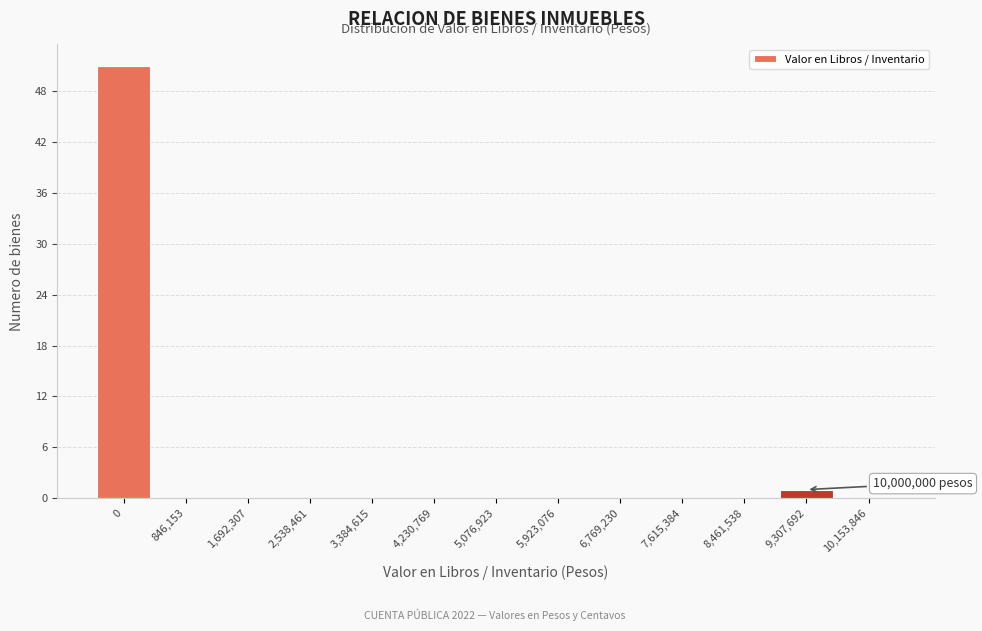

Reading left to right, list all the values displayed in this chart.

0=51	846,153=0	1,692,307=0	2,538,461=0	3,384,615=0	4,230,769=0	5,076,923=0	5,923,076=0	6,769,230=0	7,615,384=0	8,461,538=0	9,307,692=1	10,153,846=0